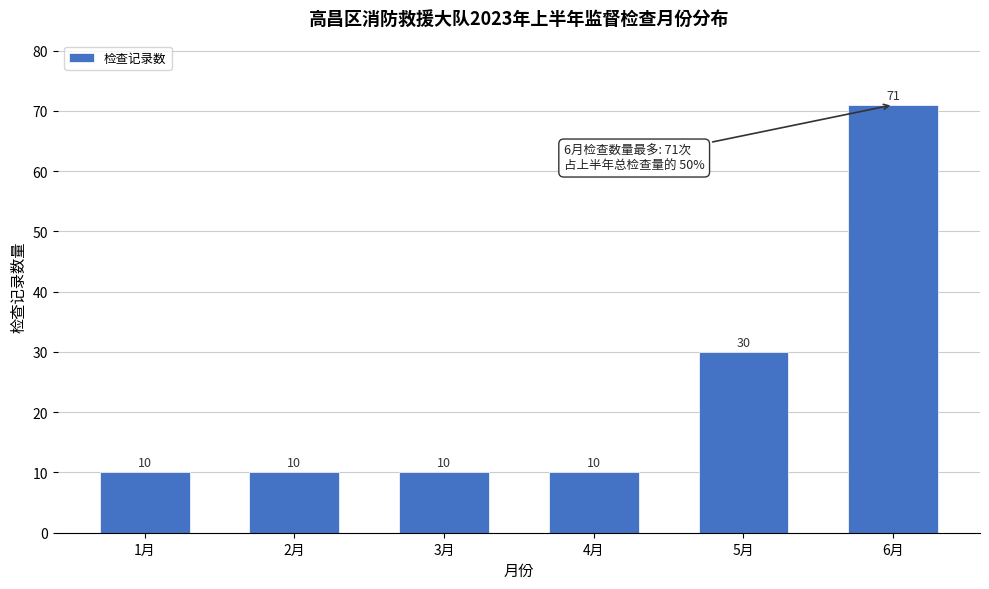

Reading left to right, transcribe all the data shown in this chart.

1月=10	2月=10	3月=10	4月=10	5月=30	6月=71